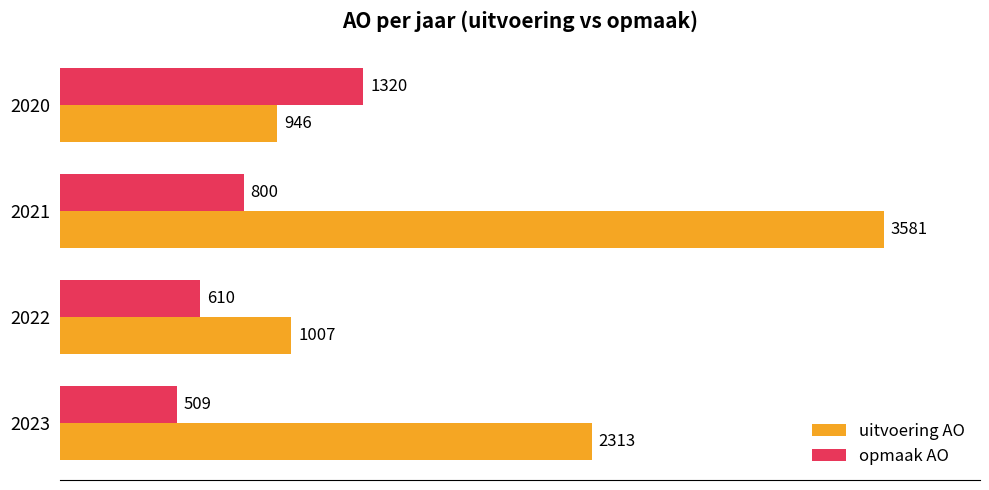

At which label does opmaak AO reach its peak?

2020